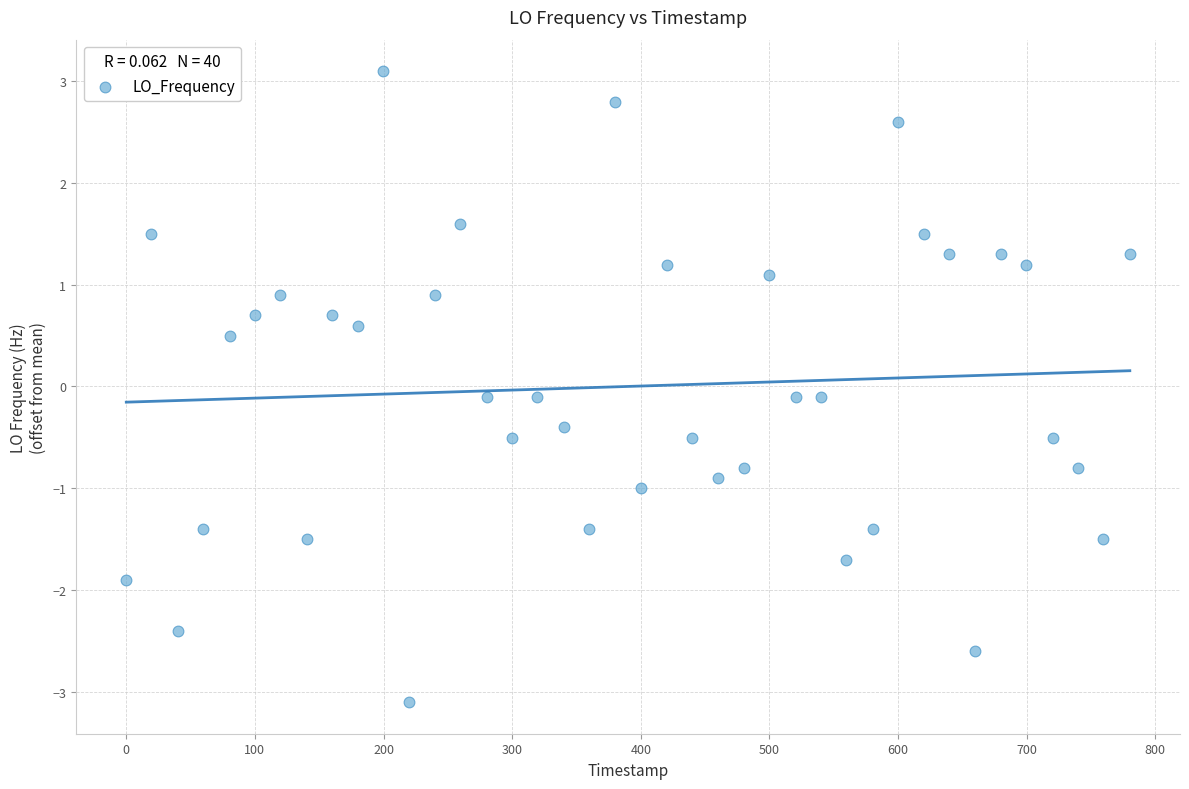

What is the range of X values (max minus min)?

780.2